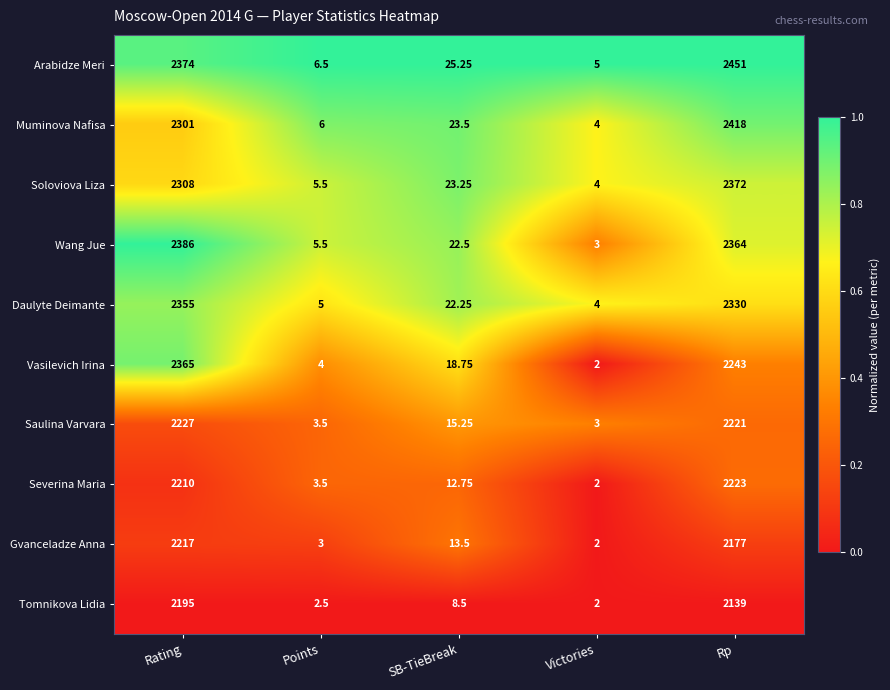

What is the total value across all series at Victories?

31.0